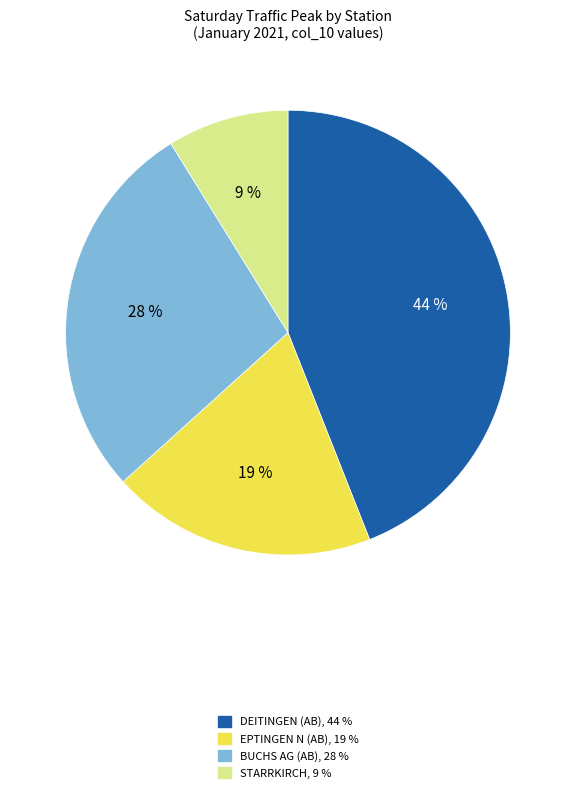

To the nearest percent, what is the difference between the largest and smallest slice percentages?

35%